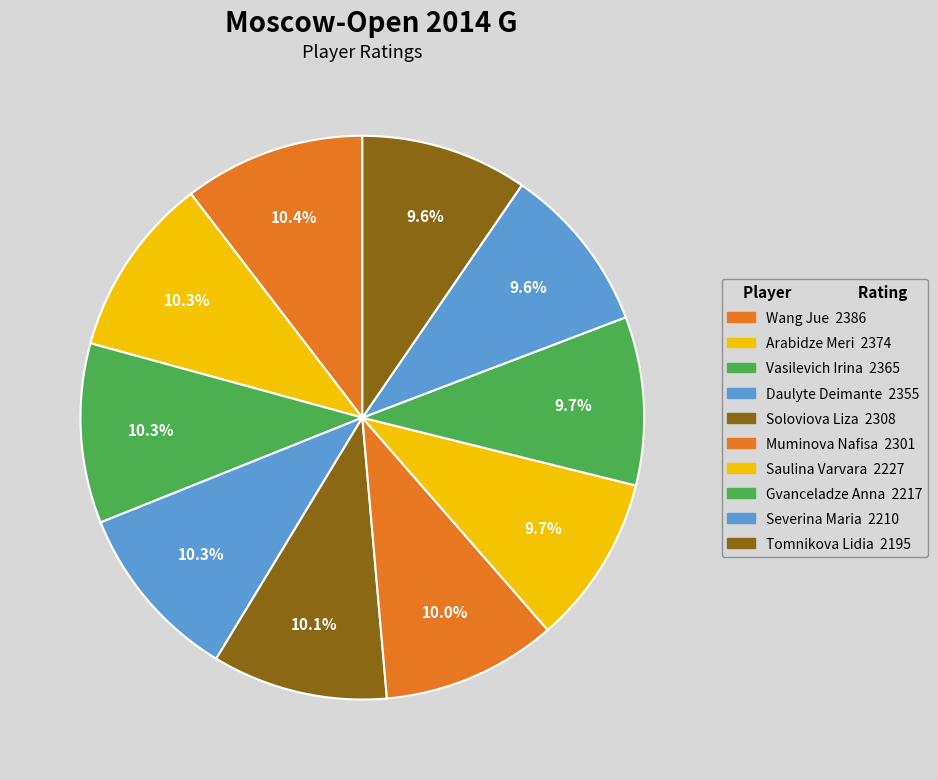

To the nearest percent, what percentage of the pie is Severina Maria?

10%